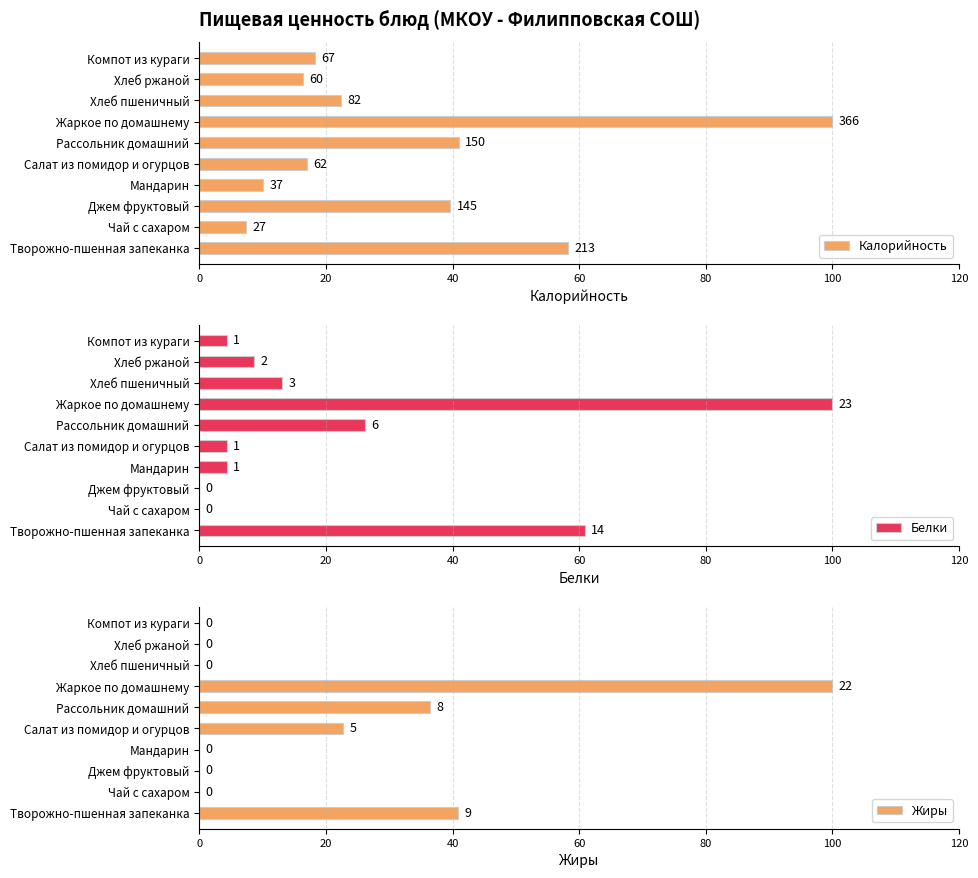

What is the sum of all Жиры values?

200.0